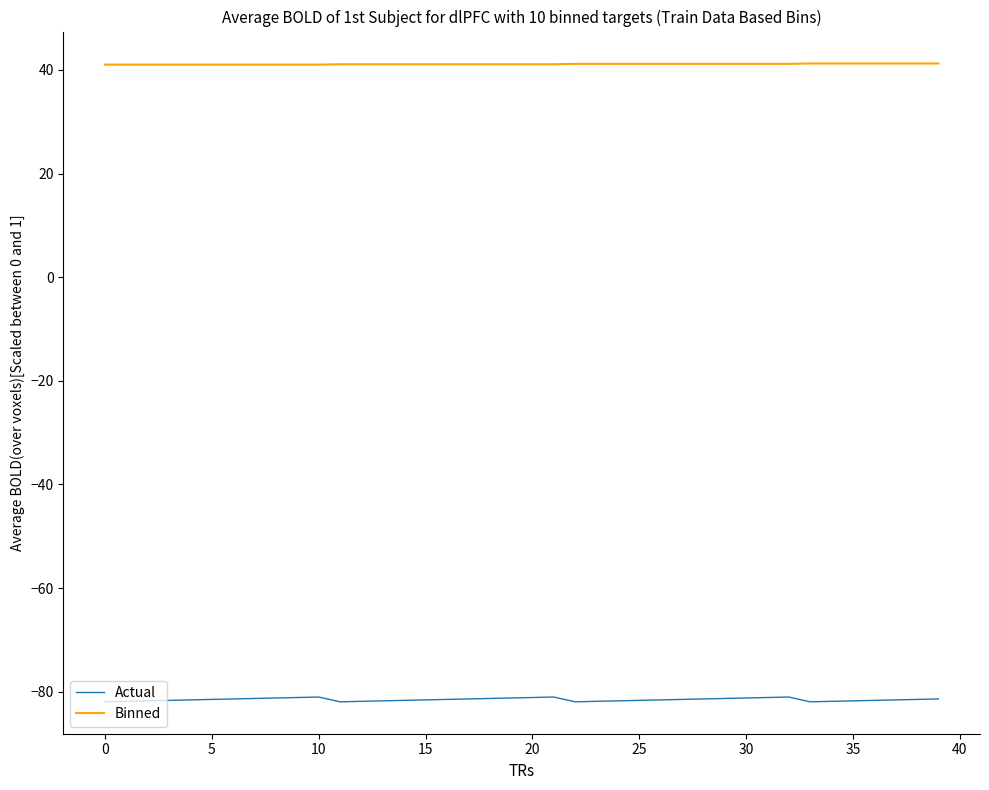

True or false: Binned and Actual cross at least once.

False